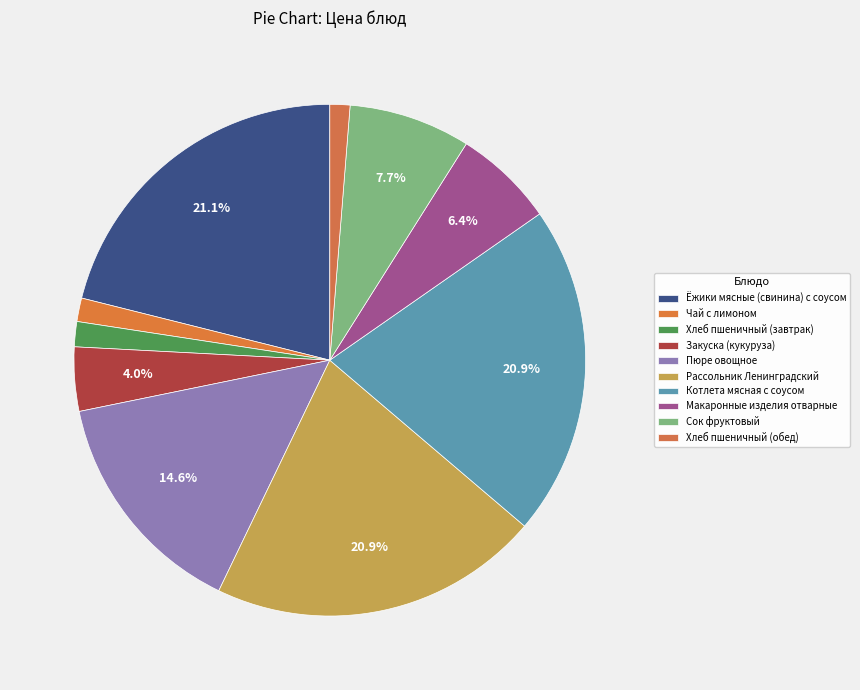

What is the ratio of the value at Закуска (кукуруза) to the value at Сок фруктовый?

0.5